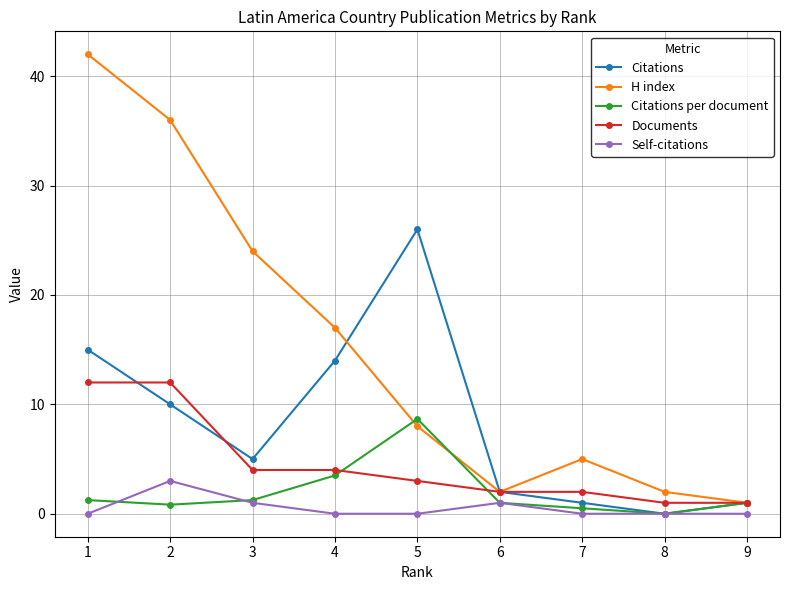

What are all the series names shown in the legend?

Citations, H index, Citations per document, Documents, Self-citations